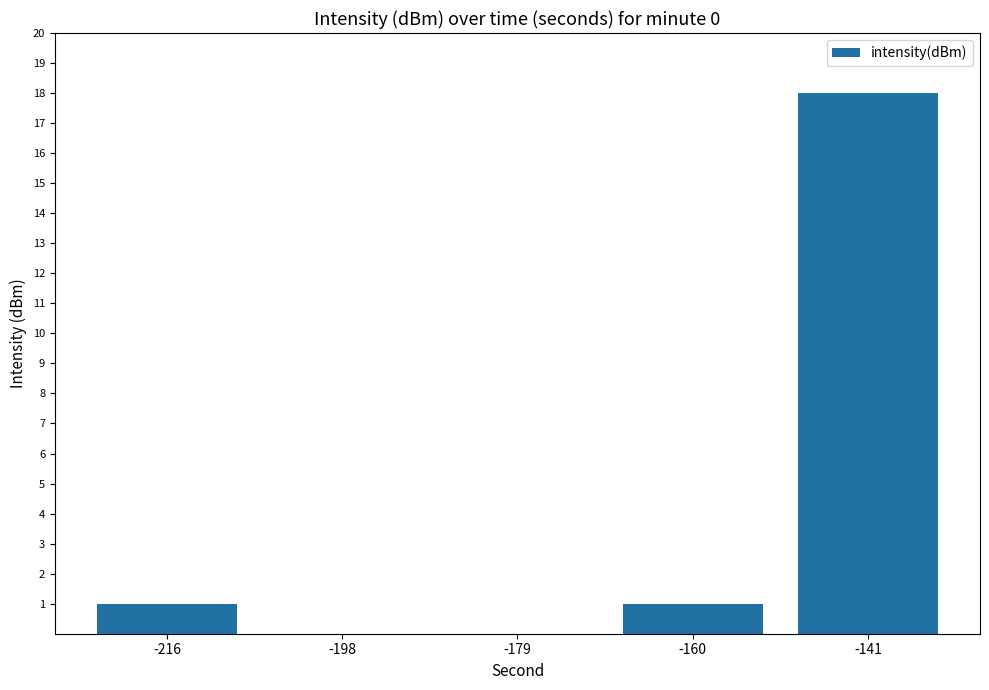

What is the ratio of the value at -141 to the value at -160?

18.0